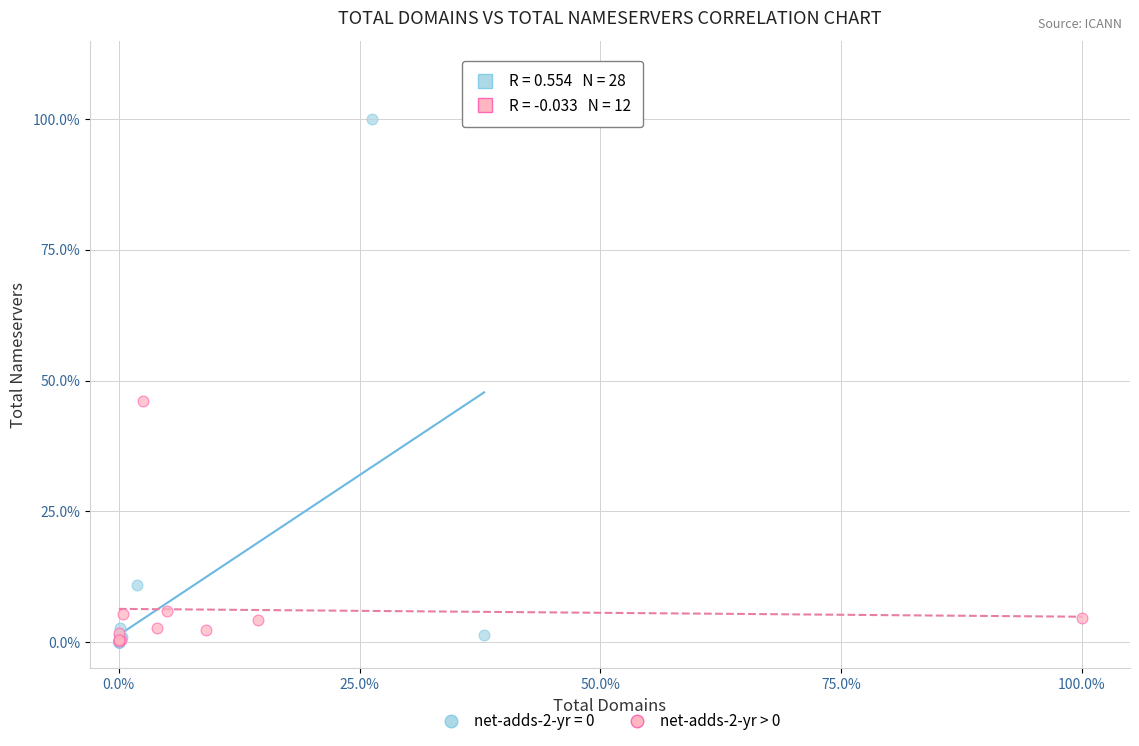

What are all the series names shown in the legend?

net-adds-2-yr = 0, net-adds-2-yr > 0